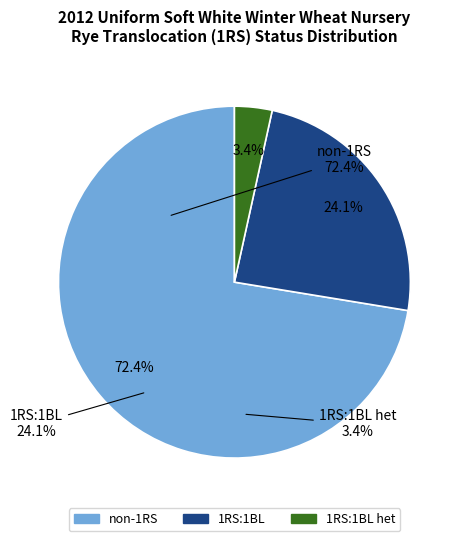

Which category has the smallest portion of the pie?

1RS:1BL het